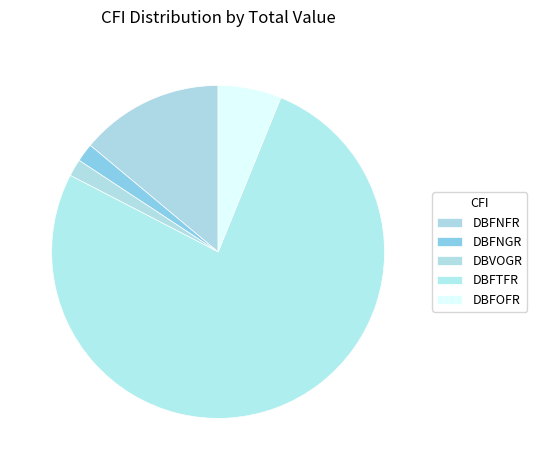

How many segments does this pie chart have?

5